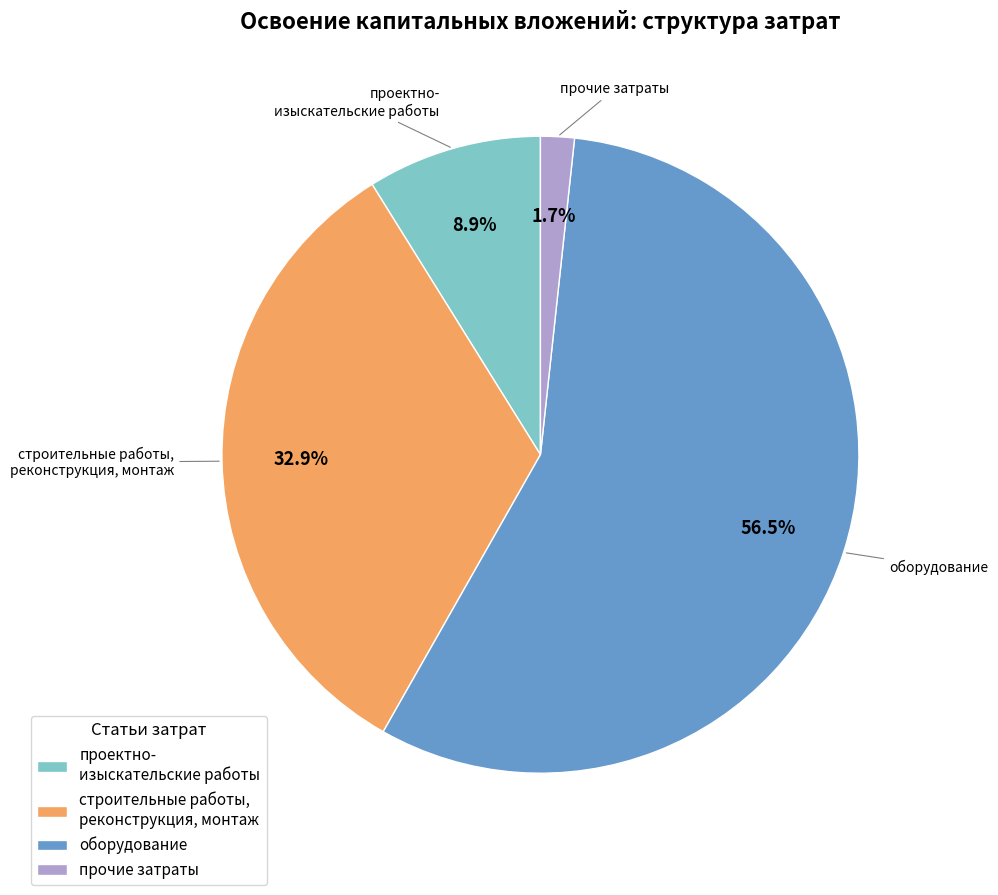

Combined, do проектно- изыскательские работы and прочие затраты account for over 50%?

No